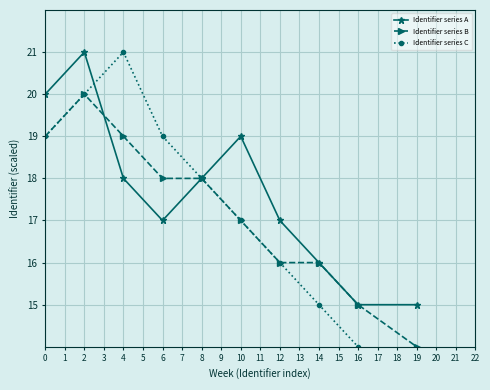

What is the minimum value for Identifier series B?

14